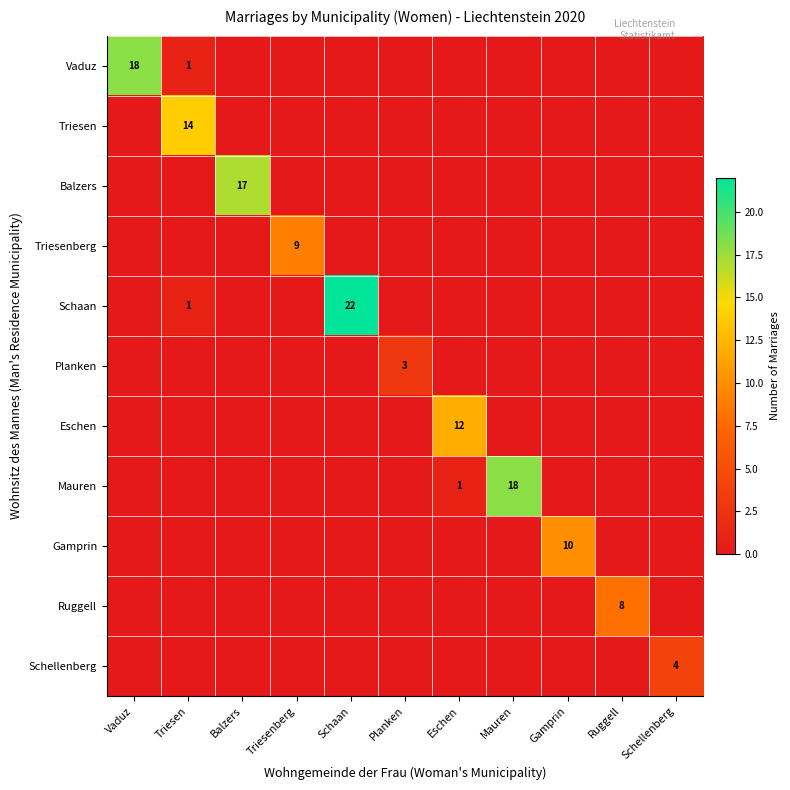

What is the average value of the Schaan series?

2